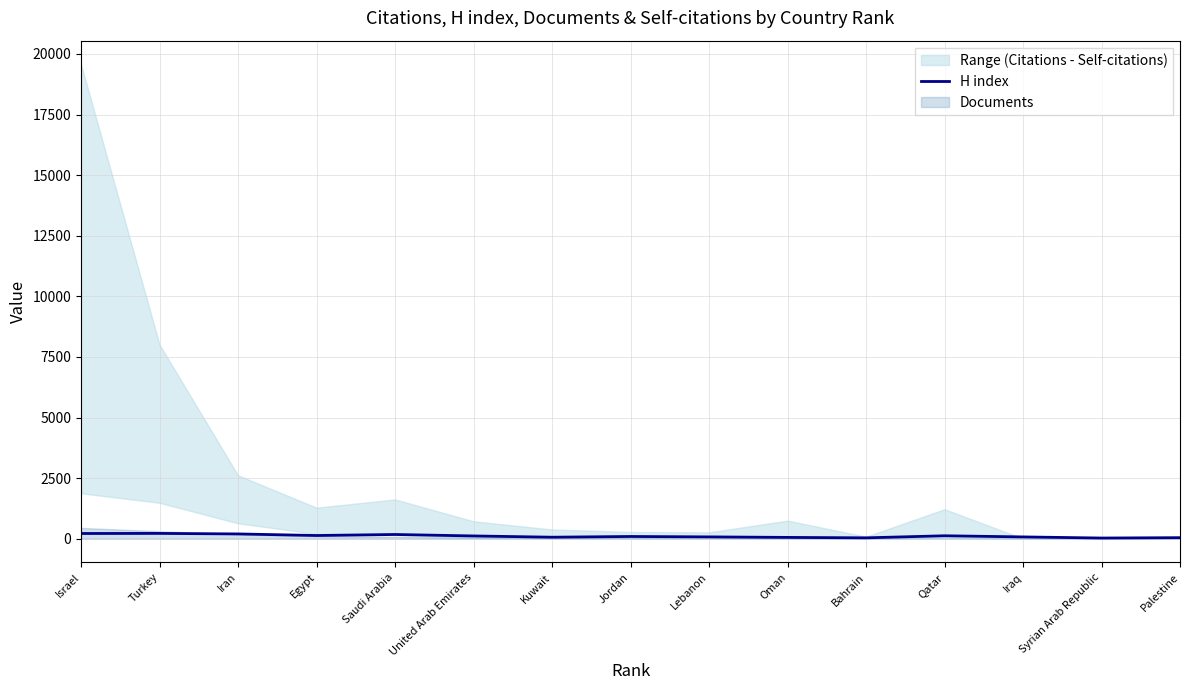

Which category has the lowest value across all series?

Syrian Arab Republic